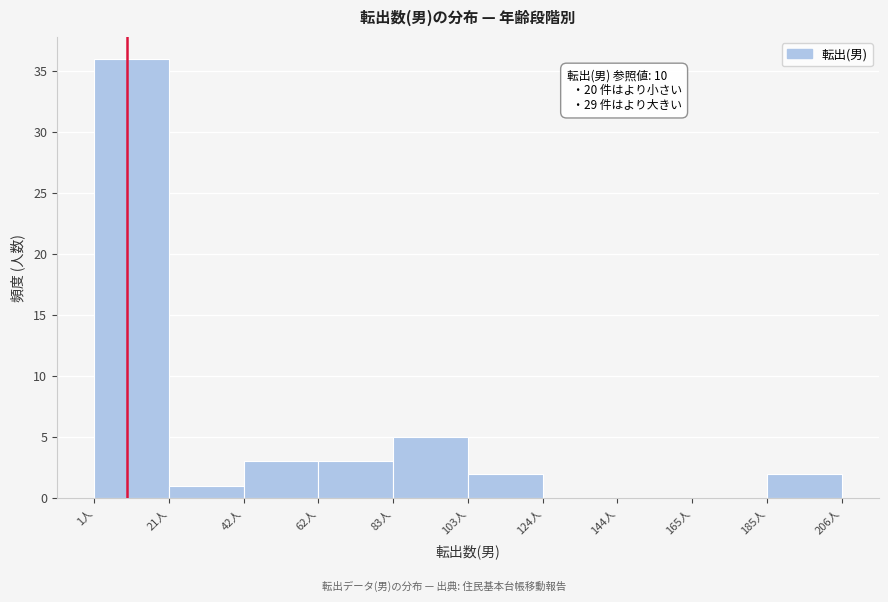

Over which range of the x-axis is the bar tallest?

1.0 to 21.5